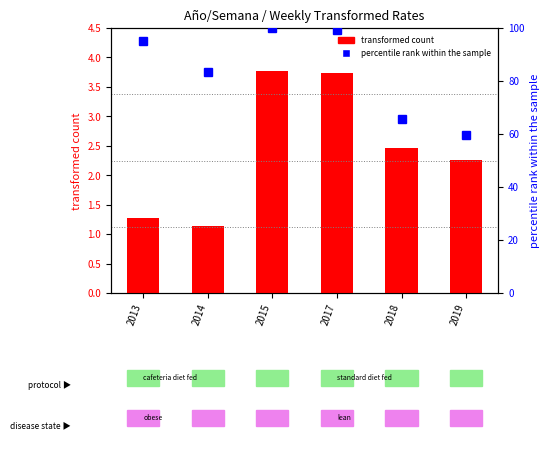

What is the lowest value of the transformed count series?

1.1